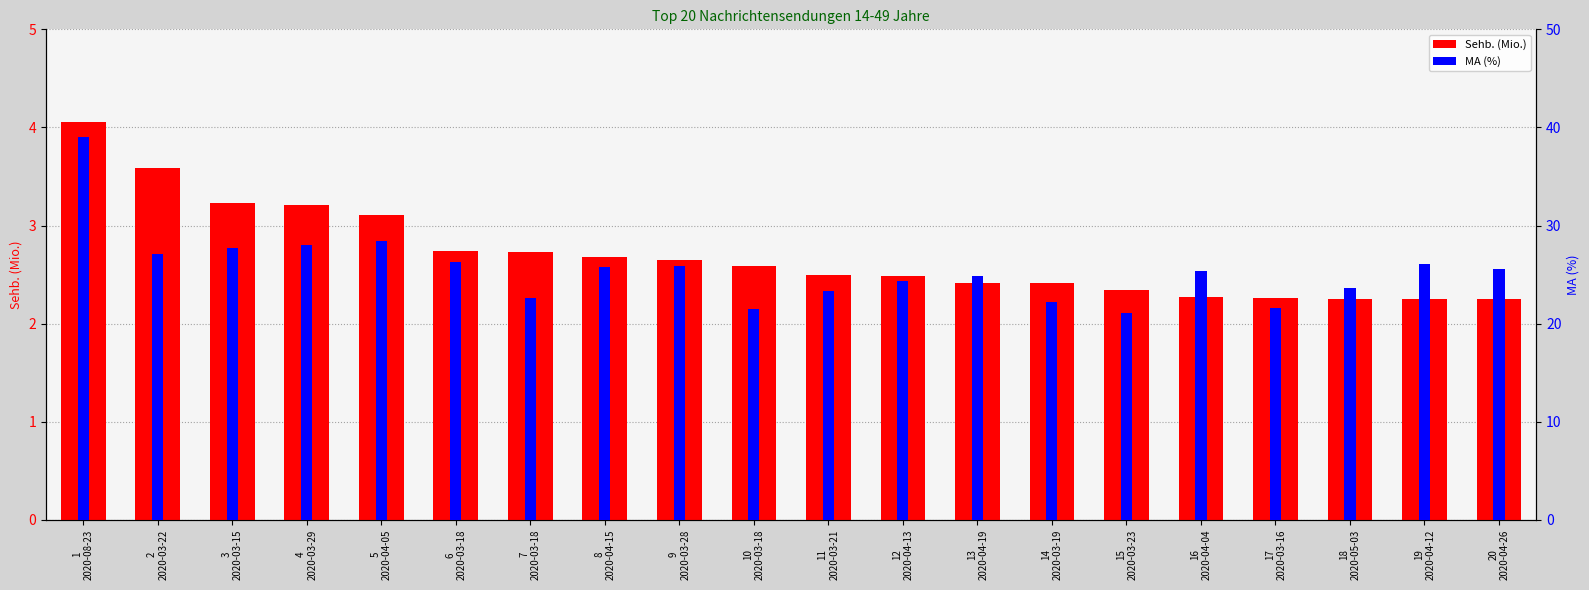

The value of MA (%) at 16
2020-04-04 is 38.7. True or false?

False